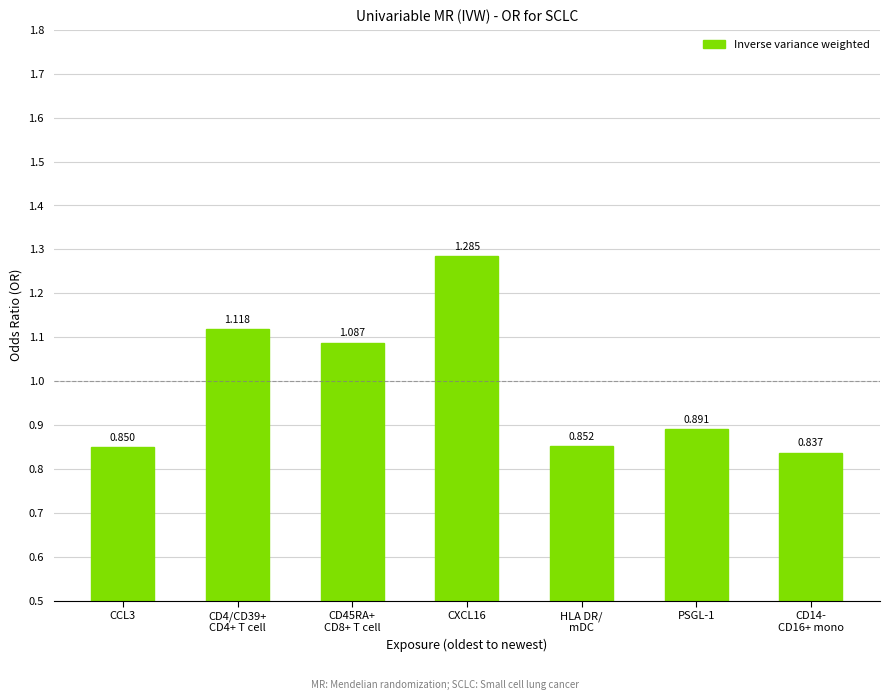

The value at CD4/CD39+
CD4+ T cell is 2.0. True or false?

False